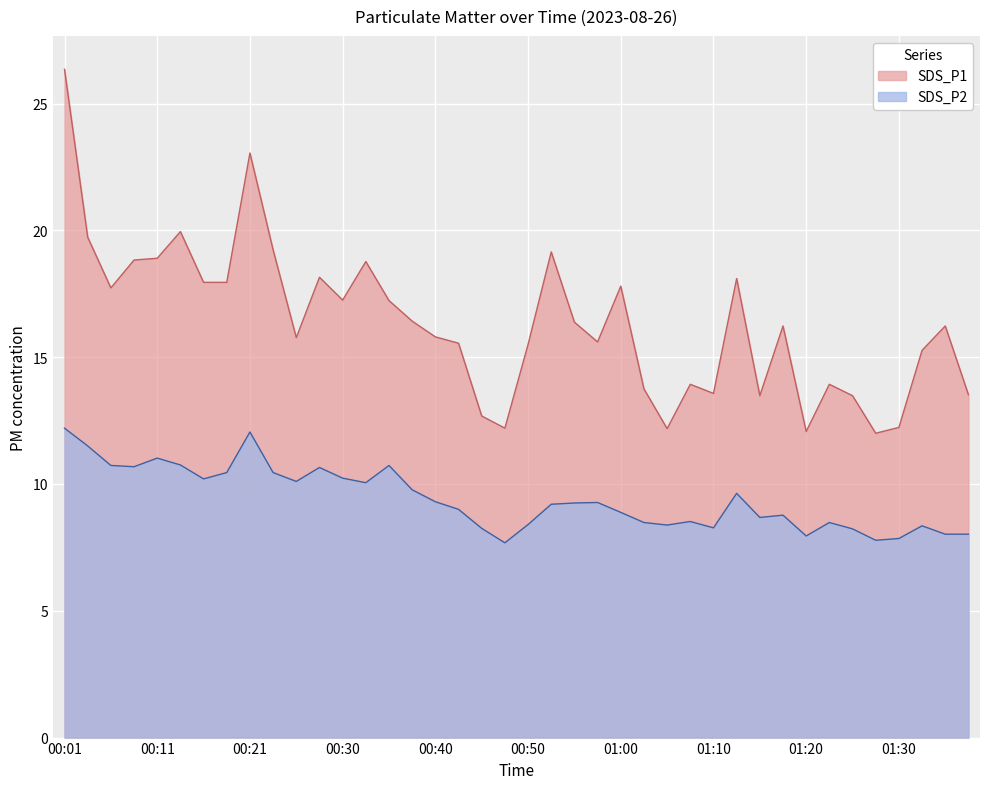

What is the total value across all series at 01:30?

20.1